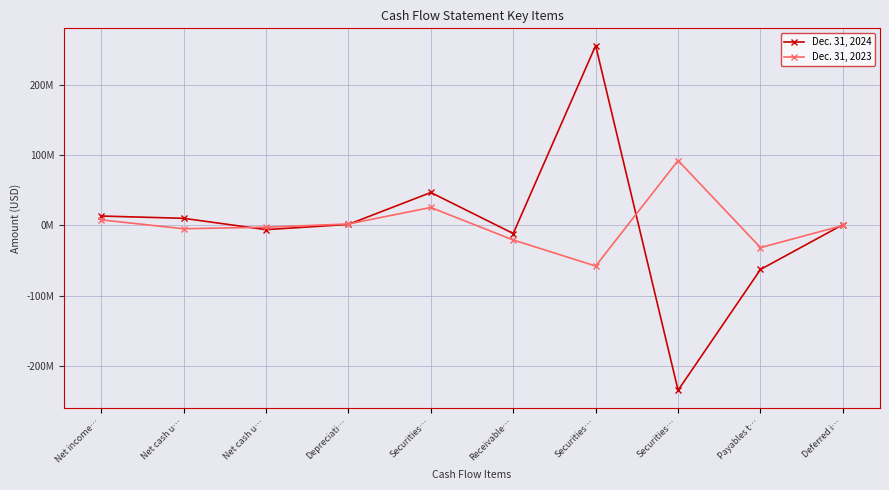

Does the chart have visible grid lines?

Yes